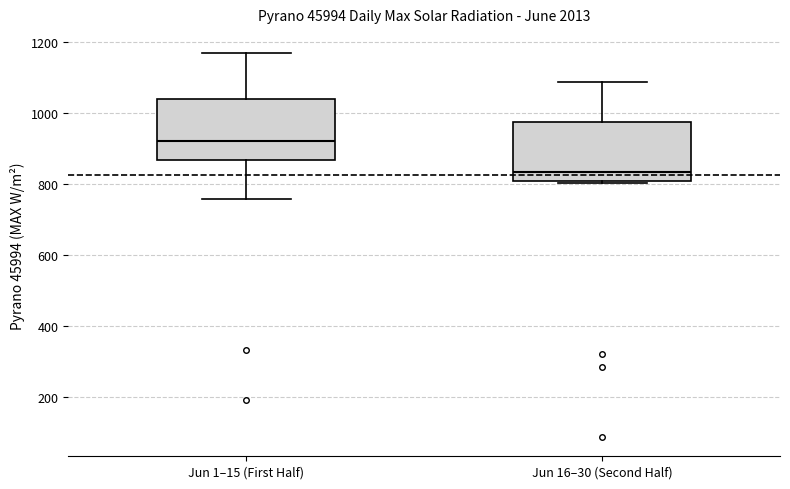

Which box's median line is the lowest?

Jun 16–30 (Second Half)